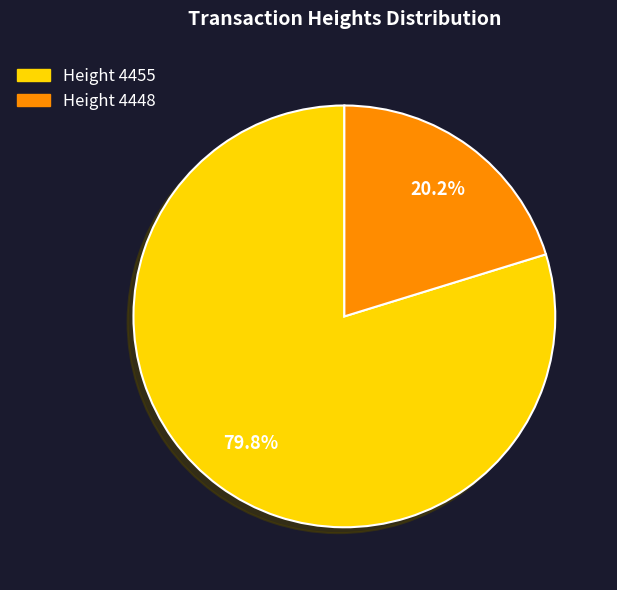

Which has a higher value, Height 4448 or Height 4455?

Height 4455